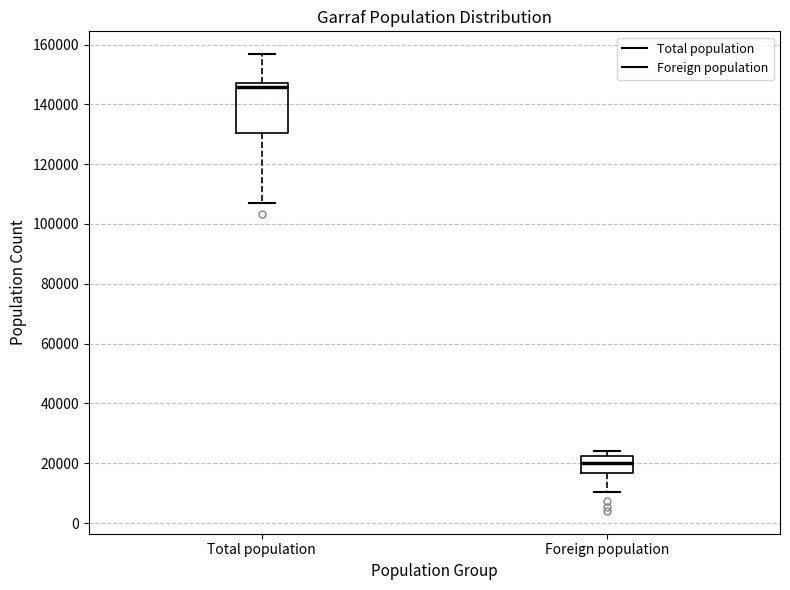

Which box is the tallest, from its lower edge to its upper edge?

Total population